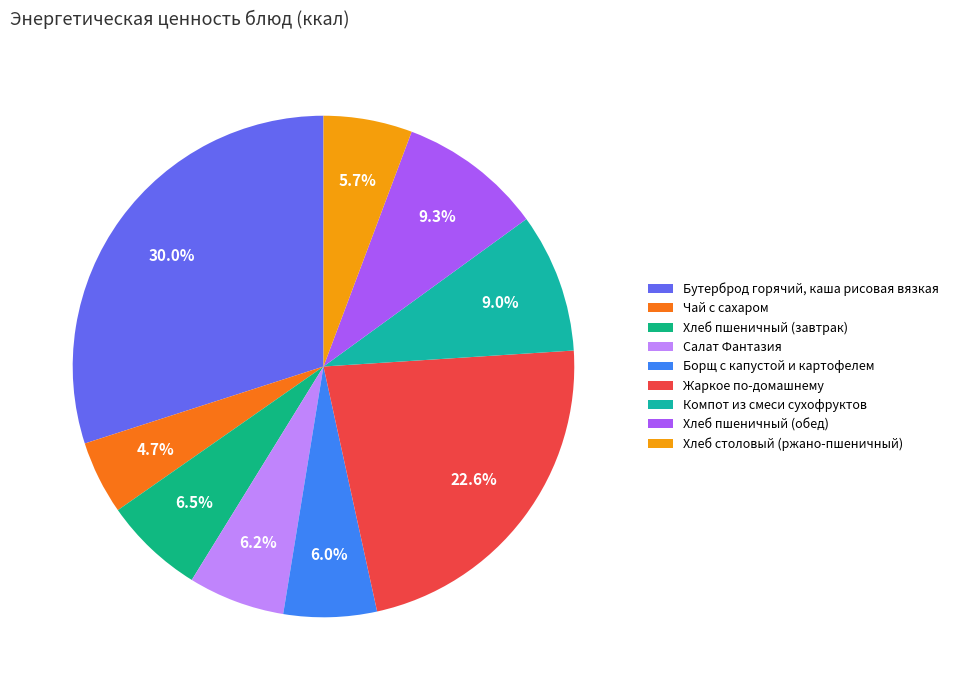

To the nearest percent, what is the difference between the largest and smallest slice percentages?

25%